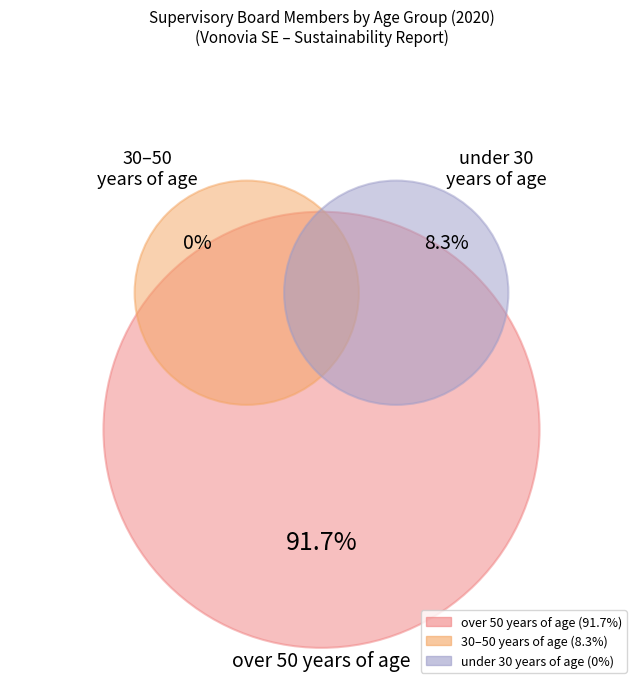

To the nearest percent, what is the difference between the largest and smallest slice percentages?

92%